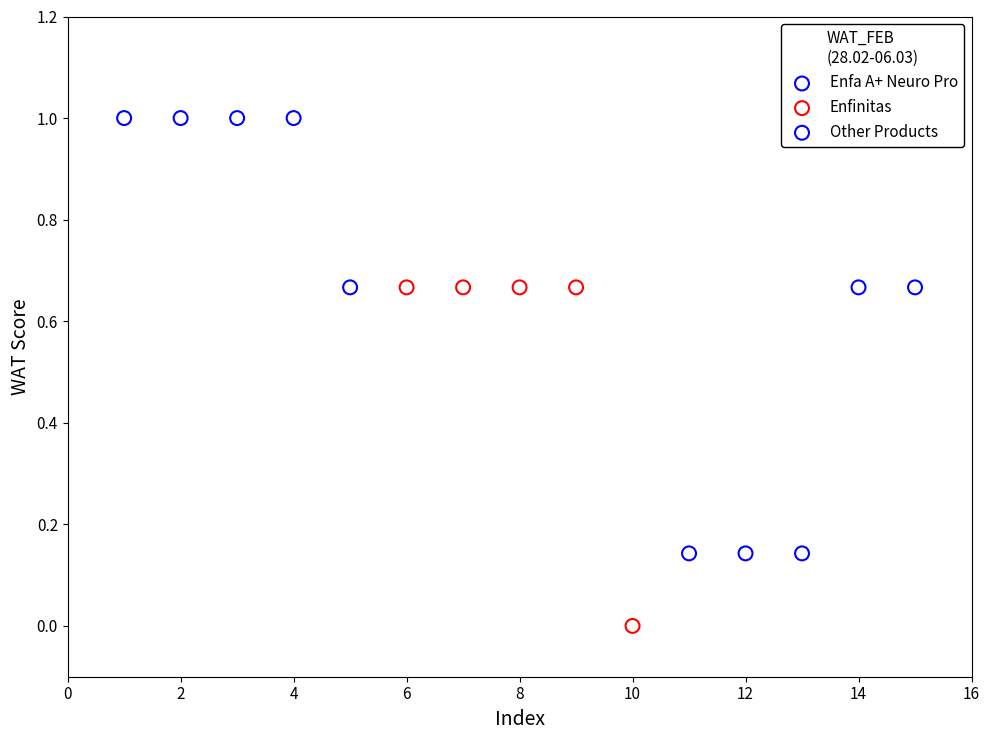

Which series contains the lowest Y value?

Enfinitas